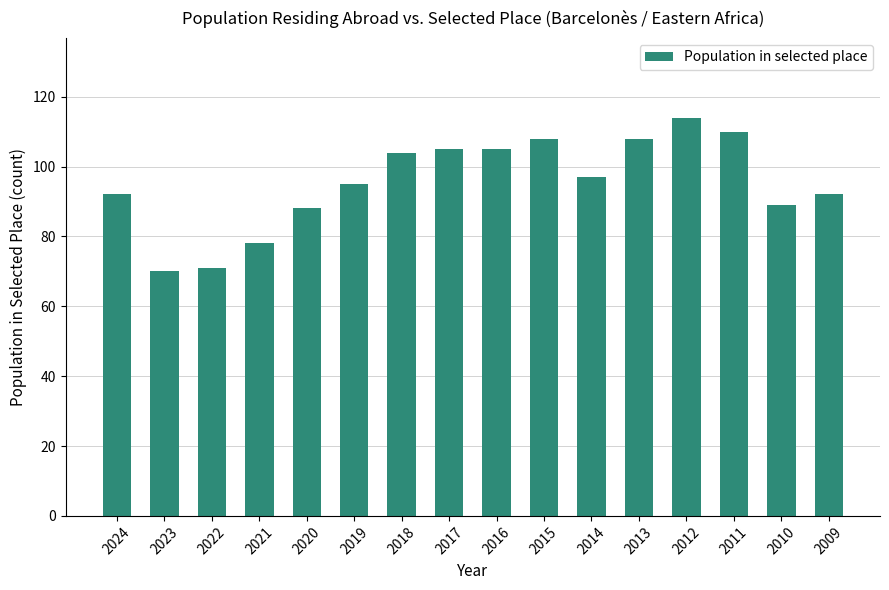

How many bars are there in total?

16